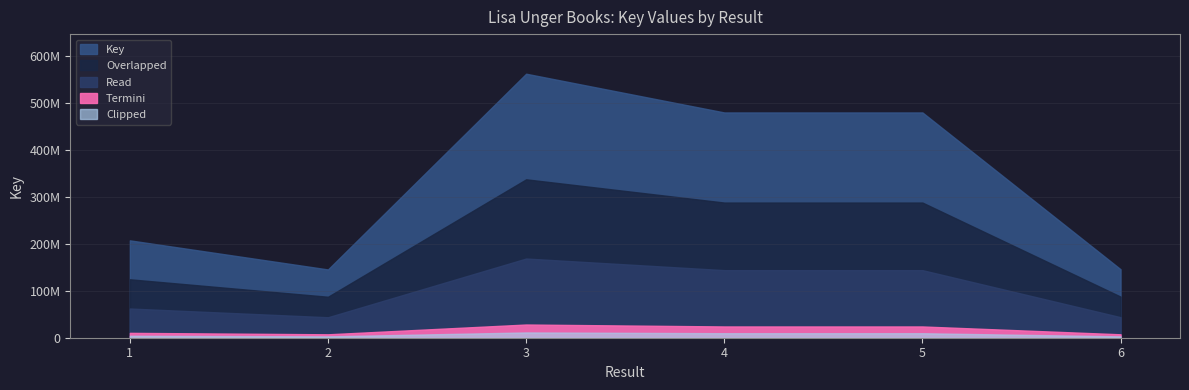

Reading left to right, what are all the values shown in this chart?

207573284	145548042	562801470	480224508	480224392	146014789